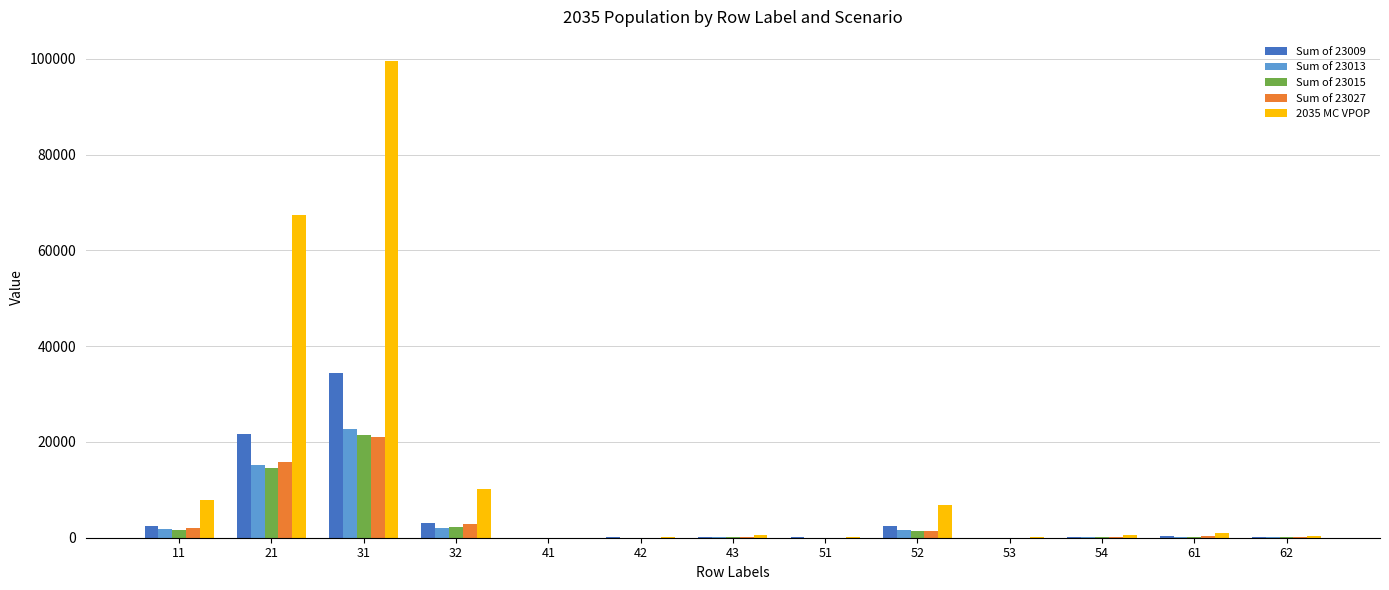

Which series has the widest spread of values?

2035 MC VPOP